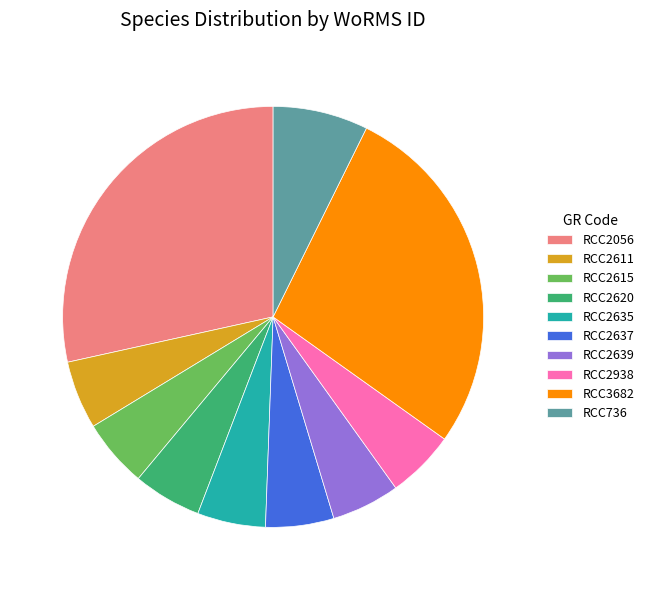

Which slice is the largest?

RCC2056